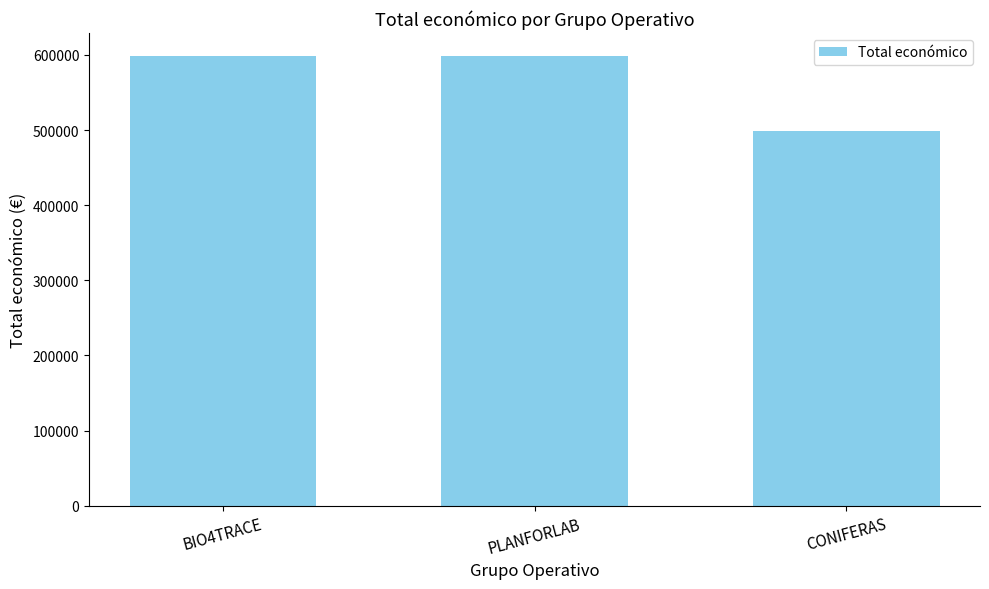

What is the label of the 2nd bar from the left?

PLANFORLAB